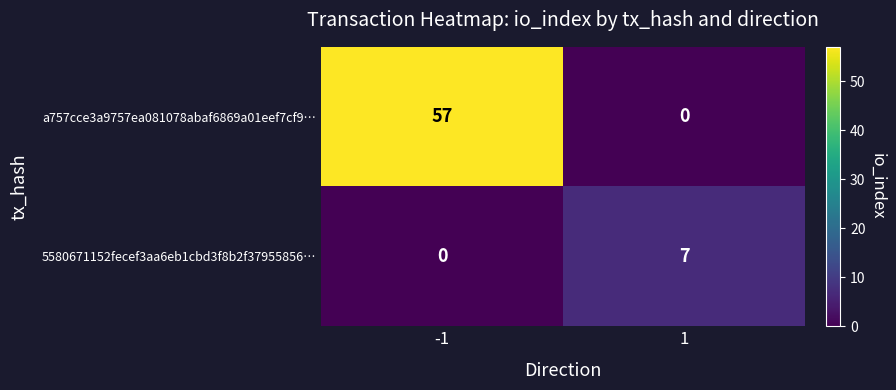

How many distinct data groups are displayed?

2